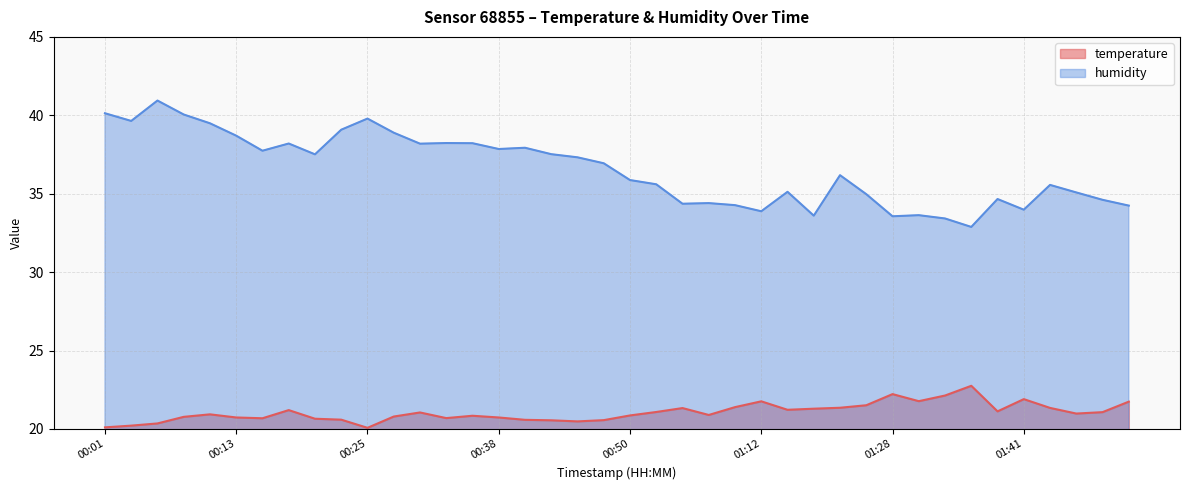

Which series has the largest range (max minus min)?

humidity